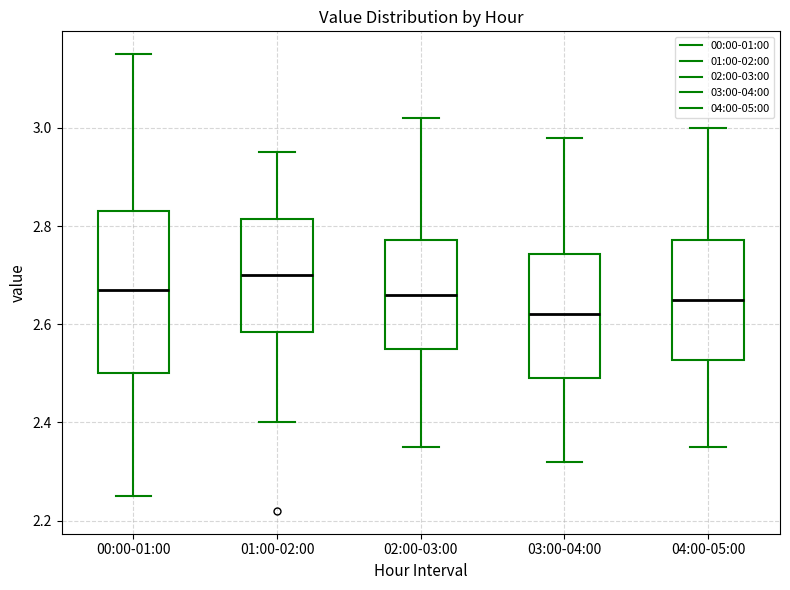

Which box has the lowest median line?

03:00-04:00